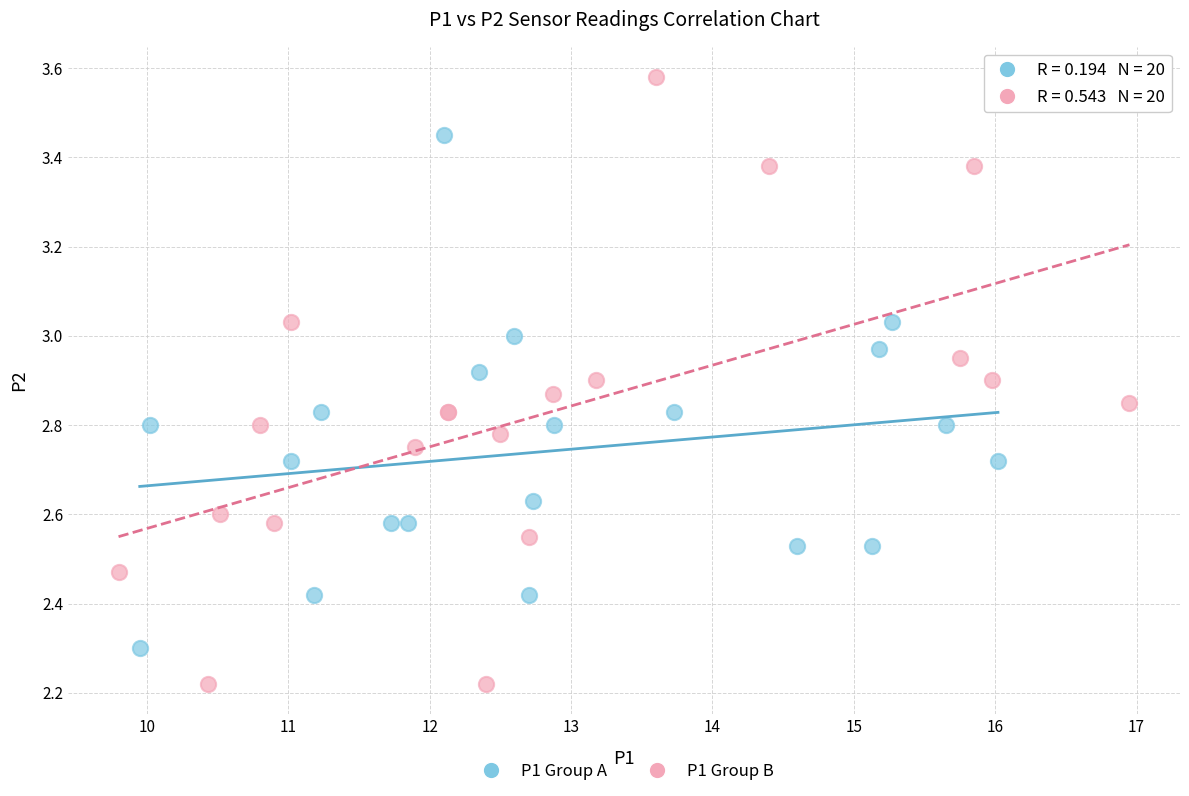

Which series has the widest spread of Y values?

P1 Group B